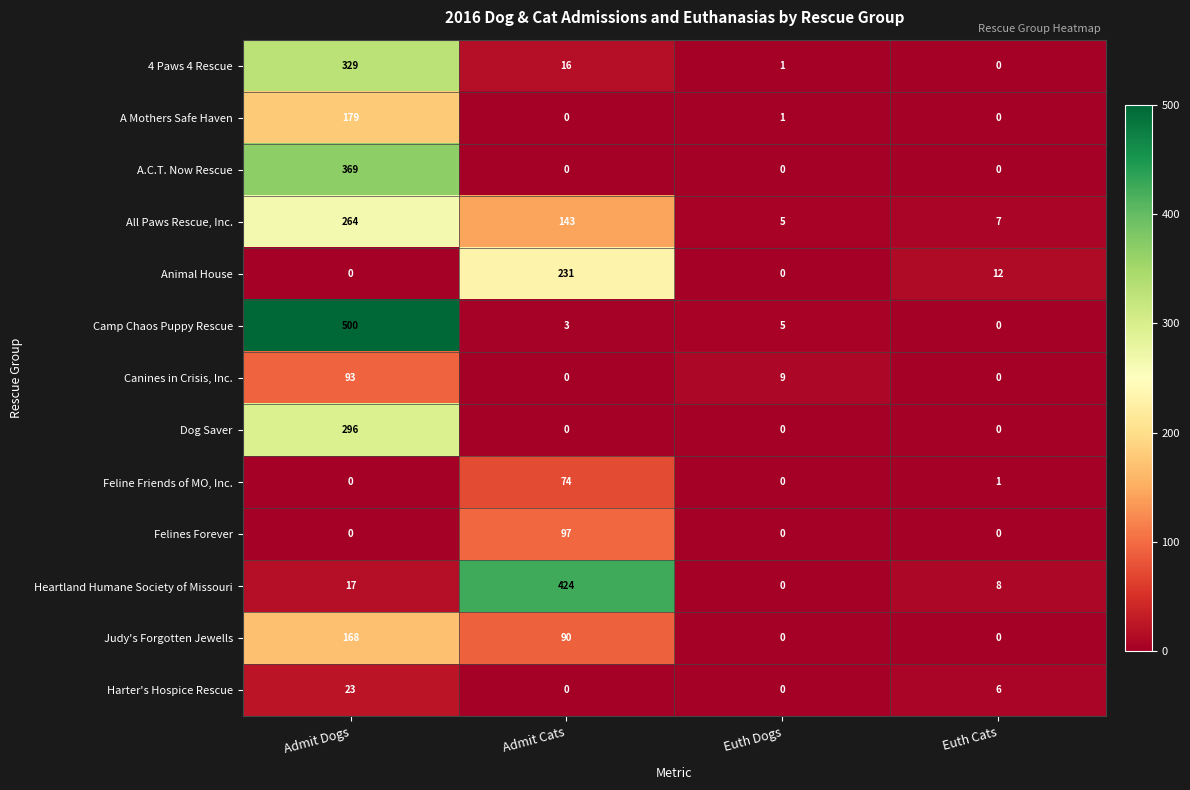

What is the sum of the Heartland Humane Society of Missouri values at Euth Cats and Admit Dogs?

25